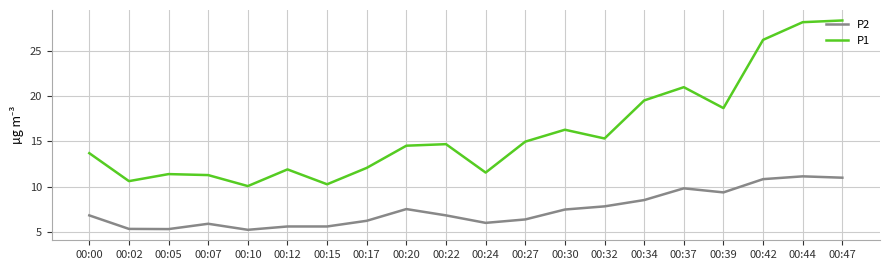

What are all the series names shown in the legend?

P2, P1